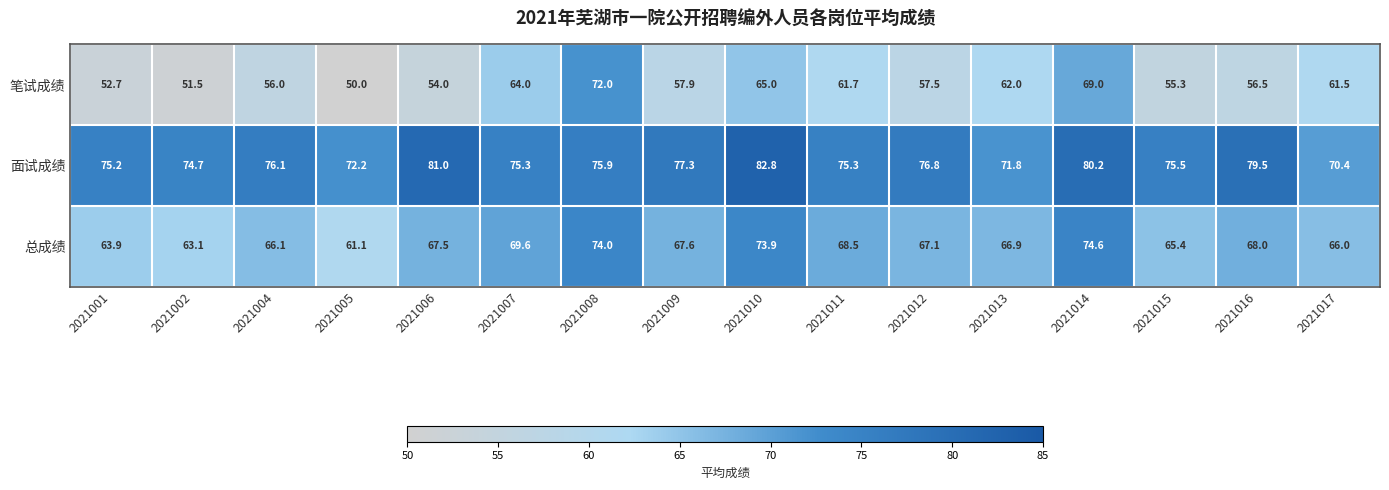

At which category does the chart reach its peak across all series?

2021010